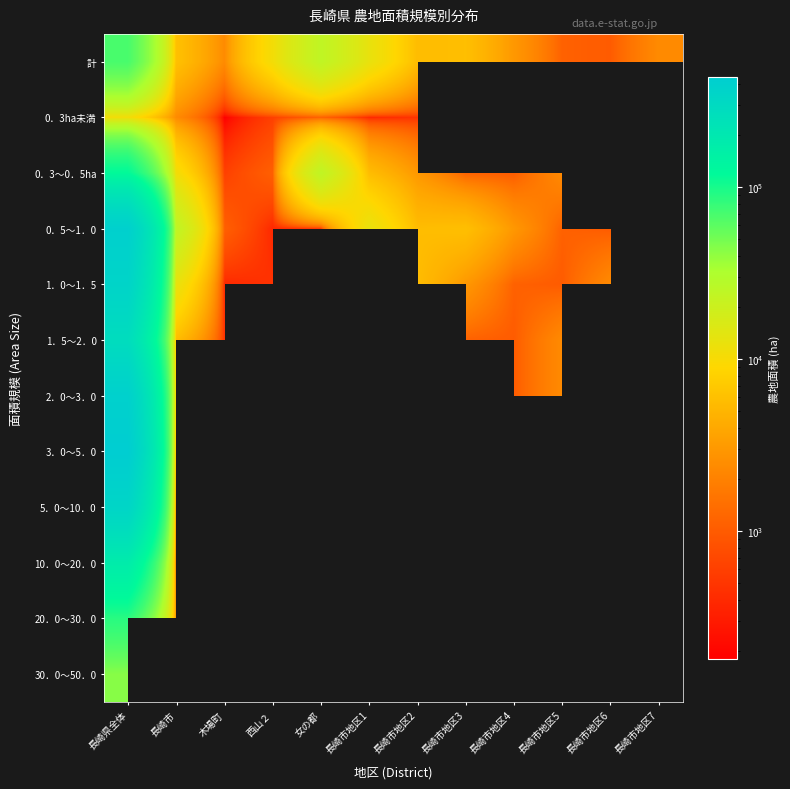

Is it true that 2．0～3．0 equals 5914.0 at 長崎市?

True